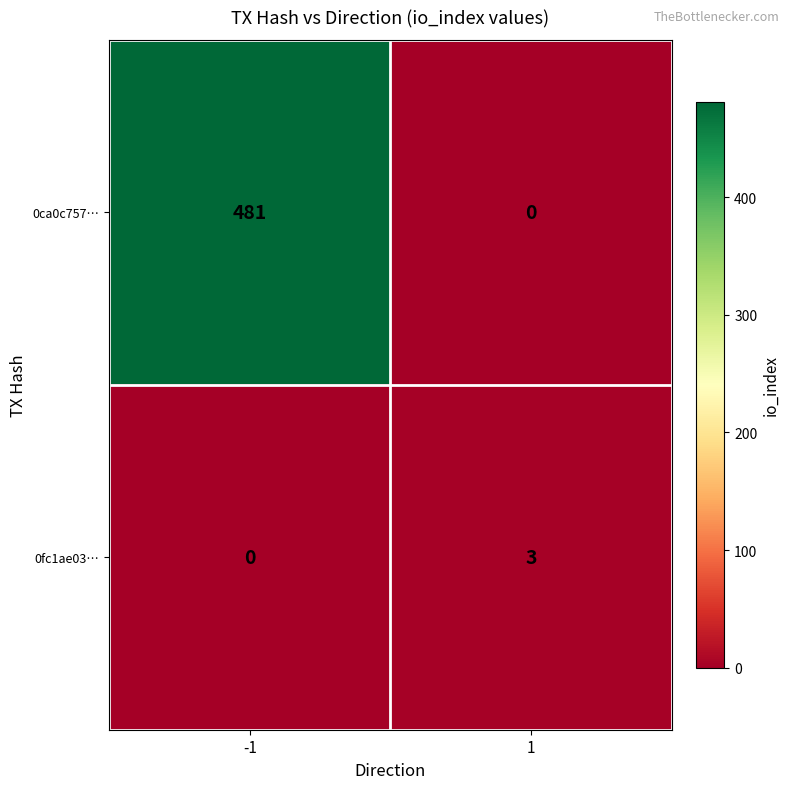

What is the maximum value shown in the chart?

481